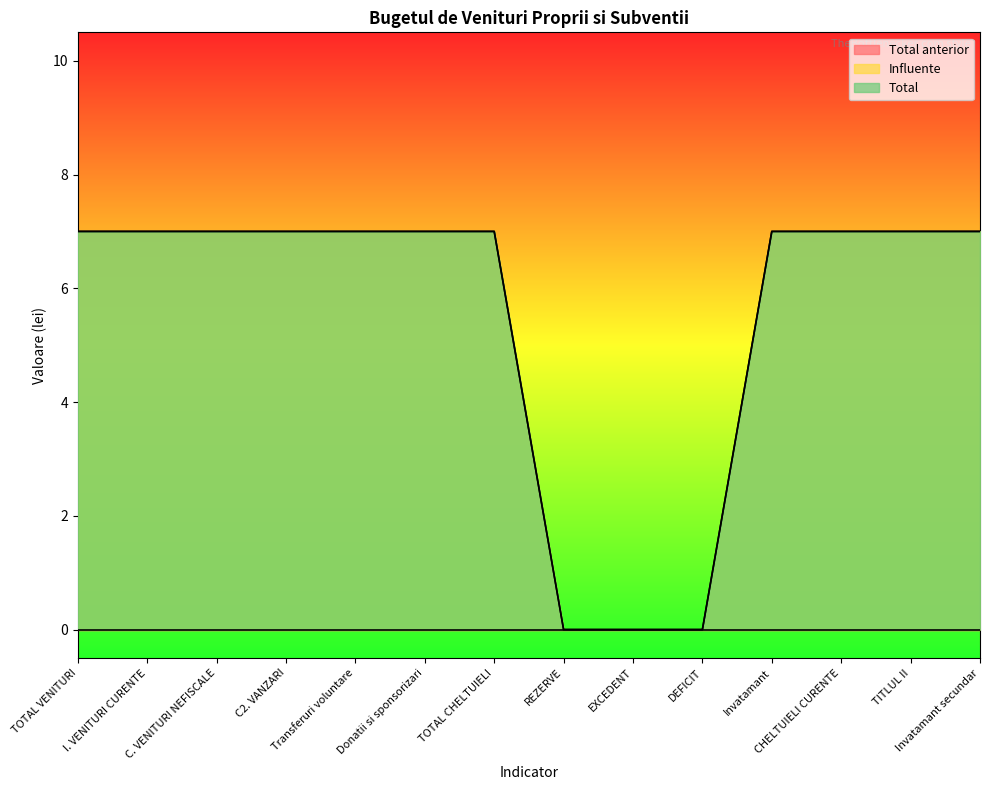

What position from the right is C2. VANZARI?

11